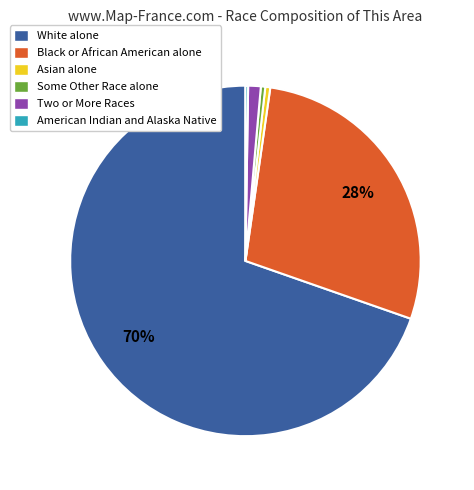

To the nearest percent, what is the difference between the Asian alone and Black or African American alone slice percentages?

28%